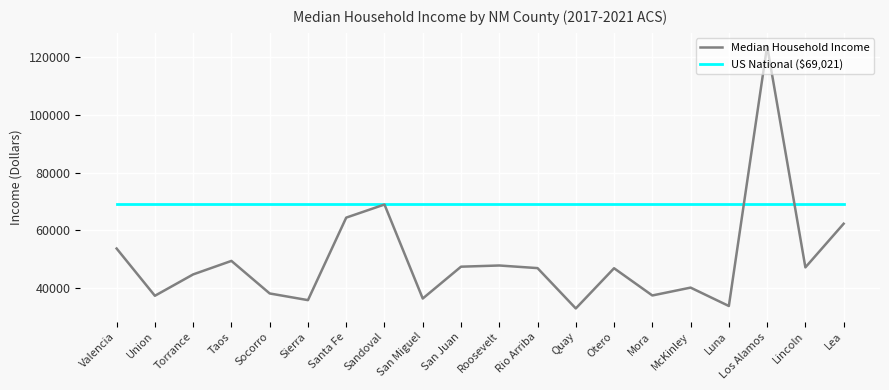

What is the total value across all series at Santa Fe?

133444